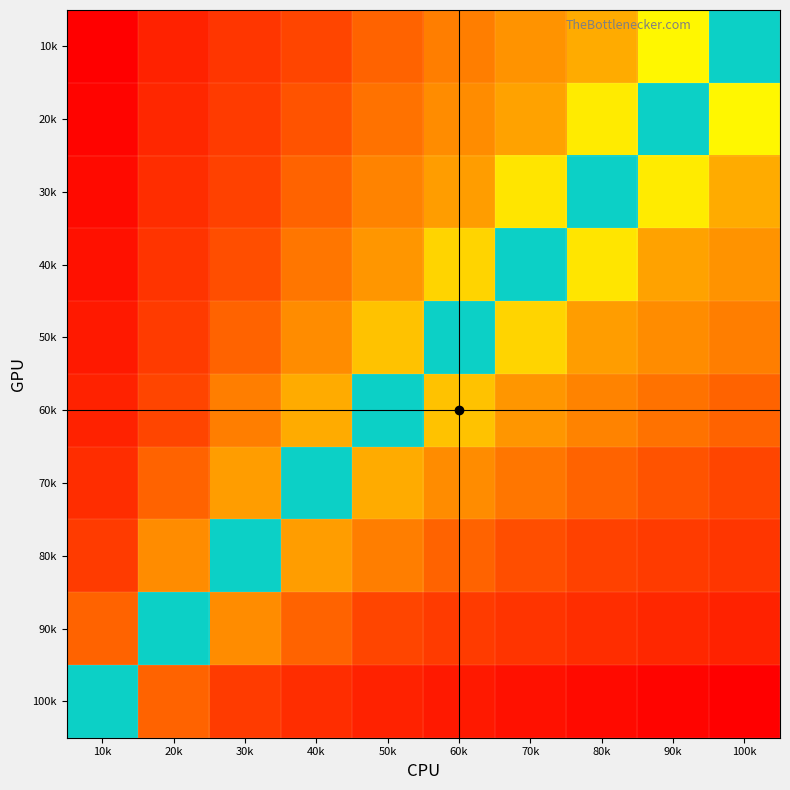

Rank the series at 40k from lowest to highest value.

100k, 90k, 80k, 70k, 60k, 50k, 40k, 30k, 20k, 10k